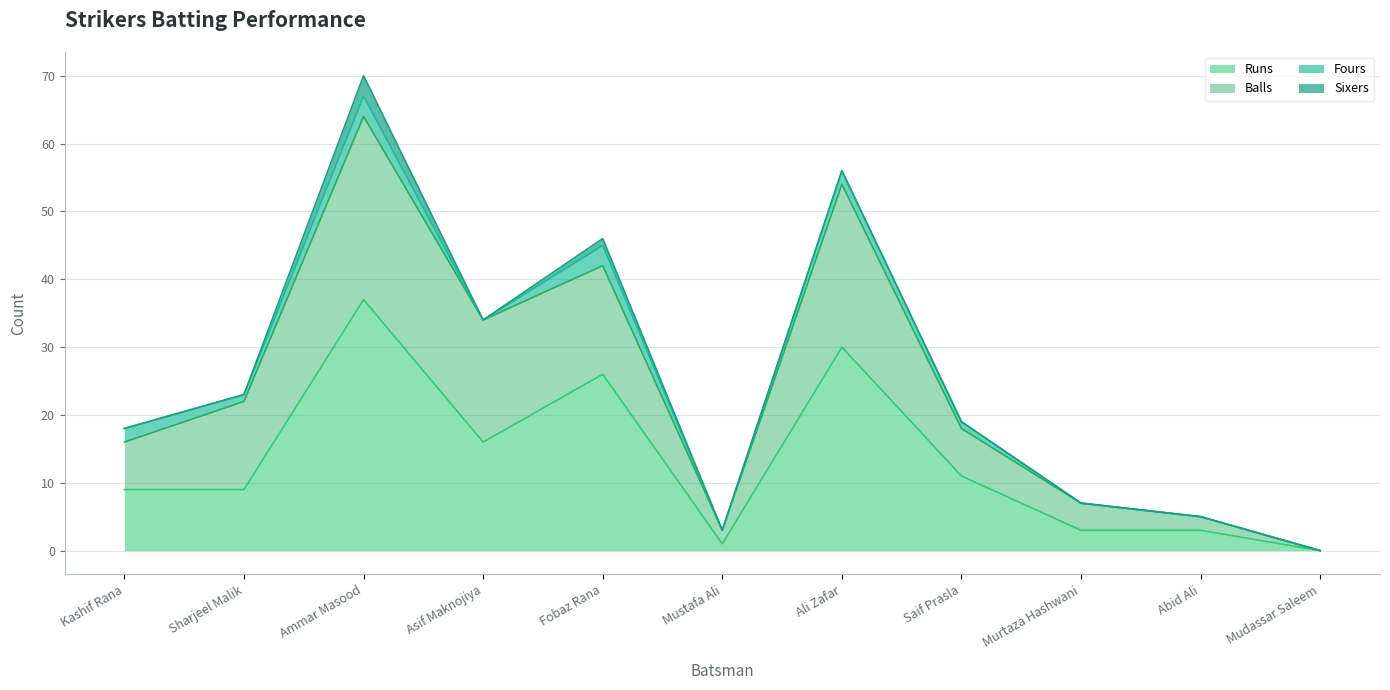

At which label does Runs reach its peak?

Ammar Masood